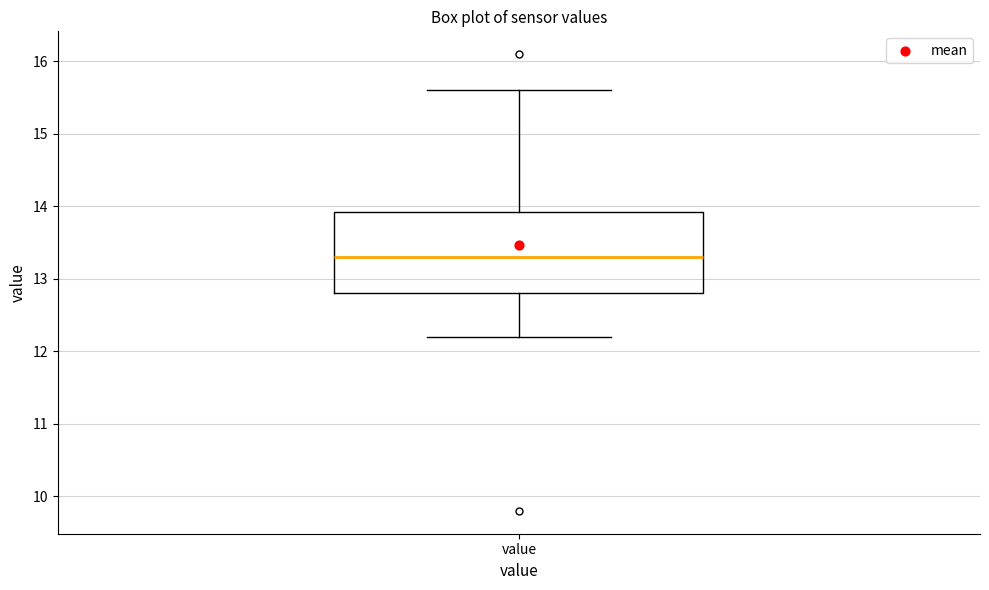

Where does the lower whisker of the box for value end on the y-axis? The values are not printed on the chart, so give them approximately, as read against the axis.

12.2